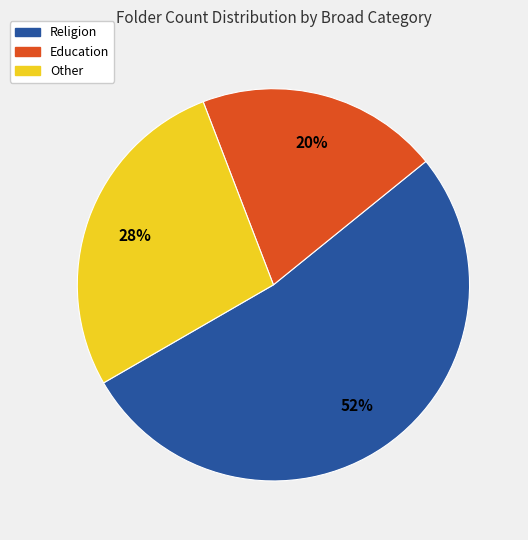

Is there any slice that represents more than half of the pie?

Yes